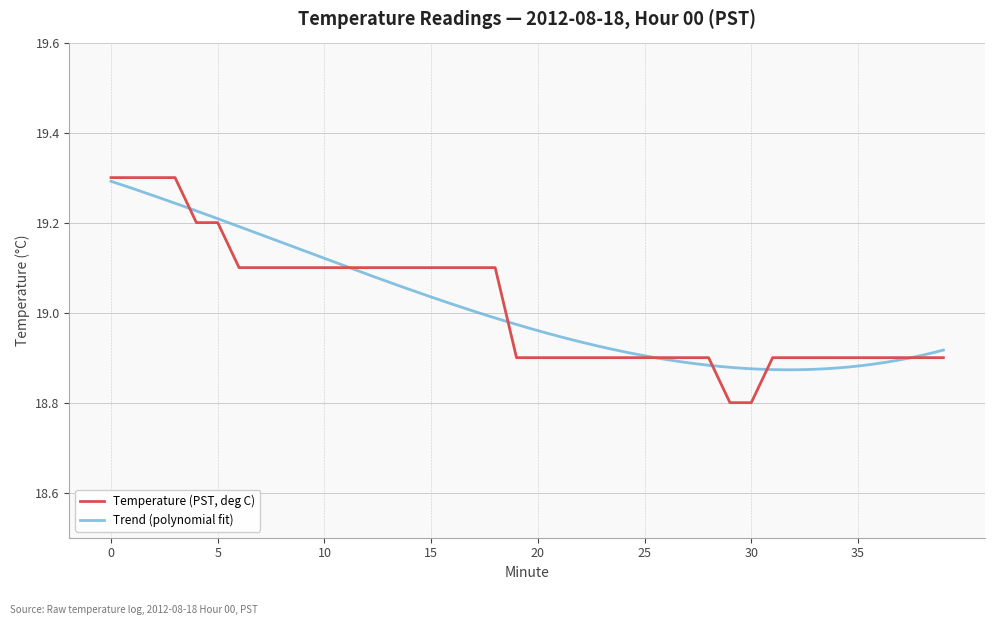

Reading left to right, transcribe all the data shown in this chart.

19.3	19.3	19.3	19.3	19.2	19.2	19.1	19.1	19.1	19.1	19.1	19.1	19.1	19.1	19.1	19.1	19.1	19.1	19.1	18.9	18.9	18.9	18.9	18.9	18.9	18.9	18.9	18.9	18.9	18.8	18.8	18.9	18.9	18.9	18.9	18.9	18.9	18.9	18.9	18.9